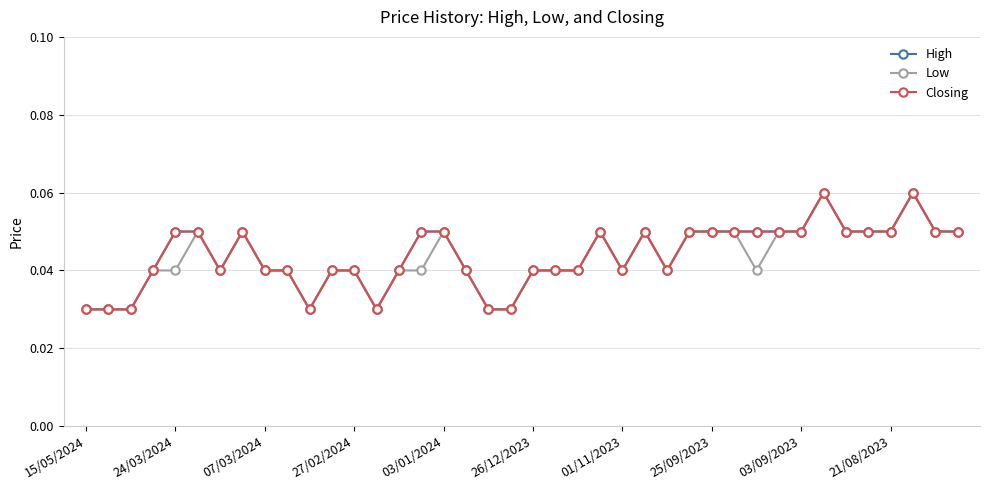

Does the chart have visible grid lines?

Yes